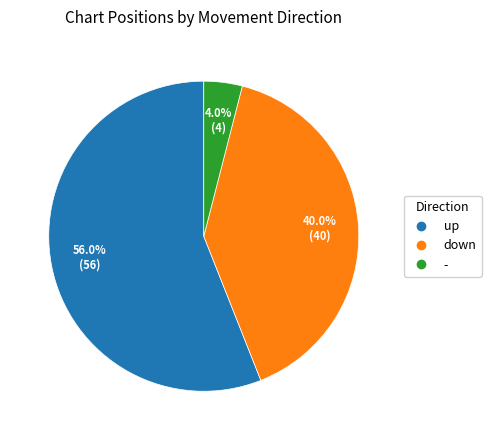

Which category has the biggest portion of the pie?

up